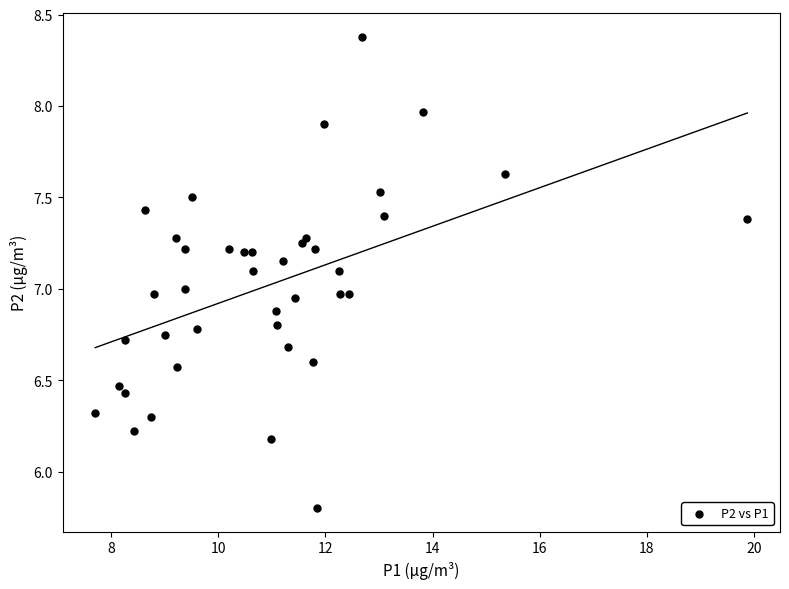

What is the range of Y values (max minus min)?

2.6